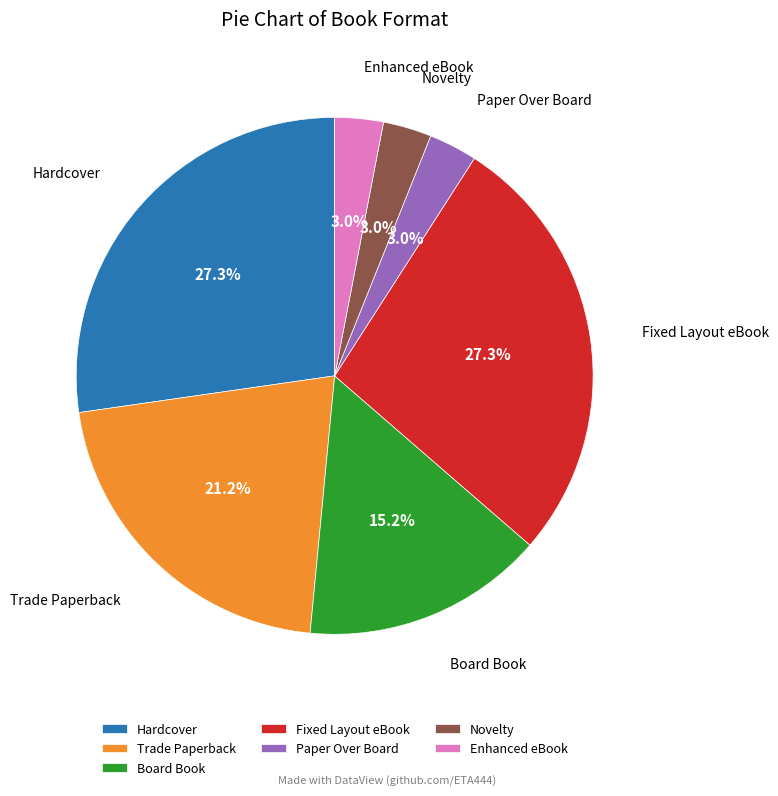

What percentage is NOT represented by Enhanced eBook?

97.0%